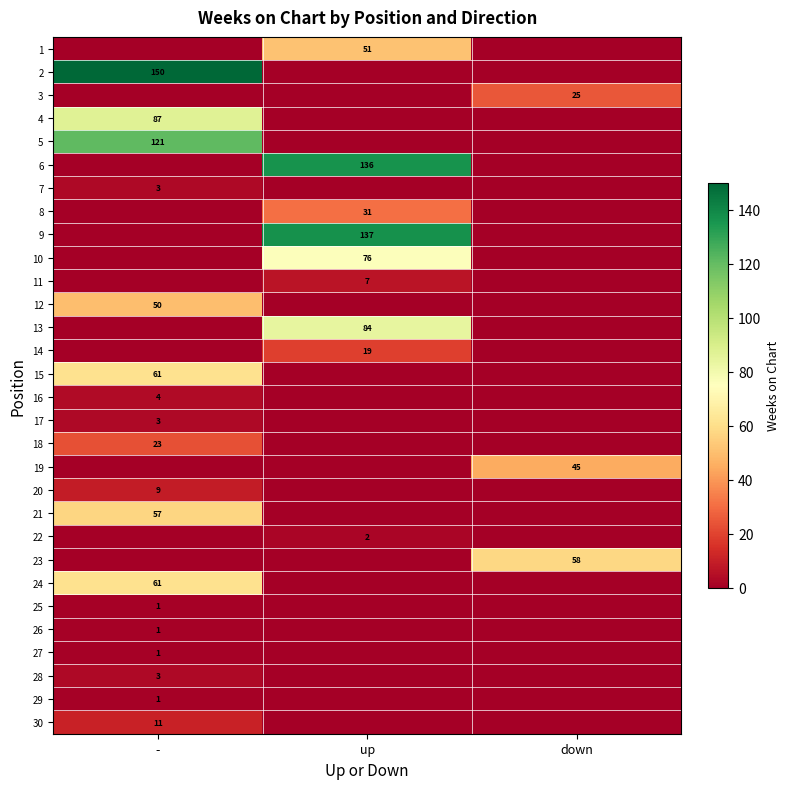

Which has a higher value, - or up?

up